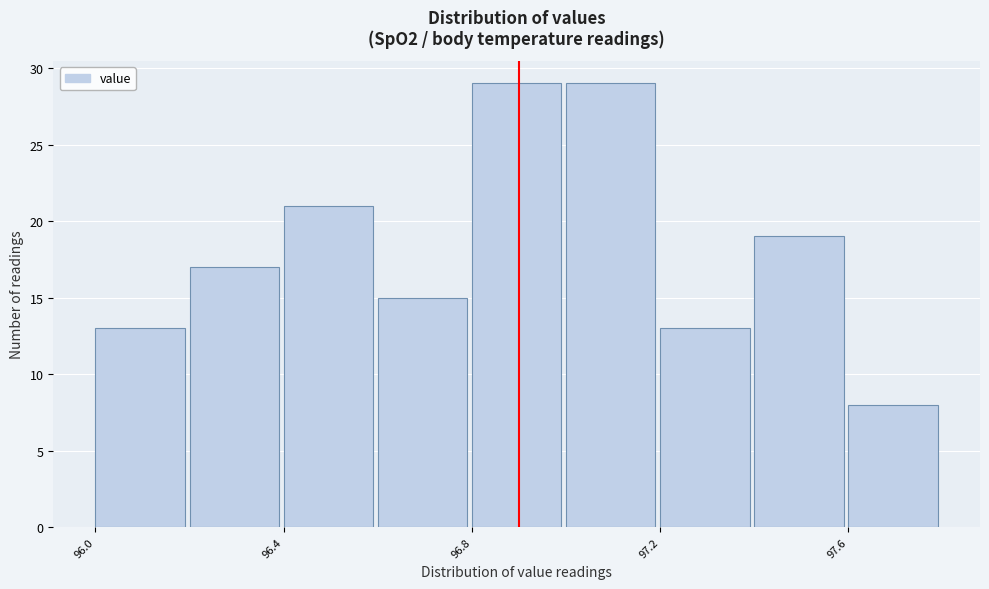

Reading left to right, transcribe this chart: for each bar, give the range it covers on the x-axis and its height. The values are not printed on the chart, so give them approximately, as read against the axis.

96.0 to 96.2: 13
96.2 to 96.4: 17
96.4 to 96.6: 21
96.6 to 96.8: 15
96.8 to 97.0: 29
97.0 to 97.2: 29
97.2 to 97.4: 13
97.4 to 97.6: 19
97.6 to 97.8: 8